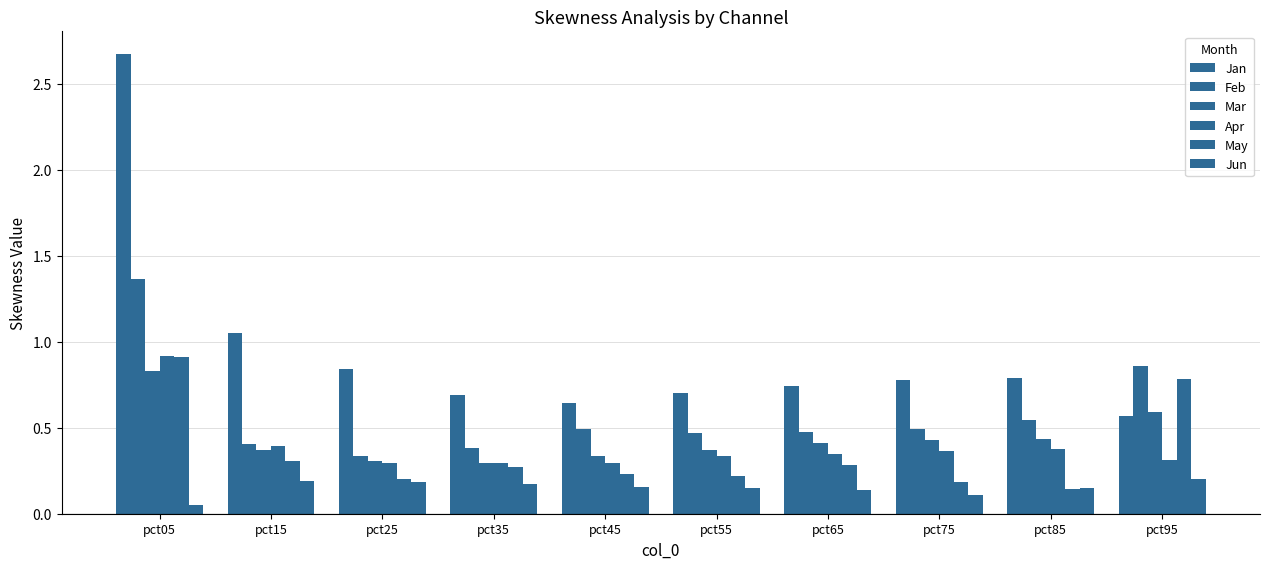

How many bars are there in total?

60